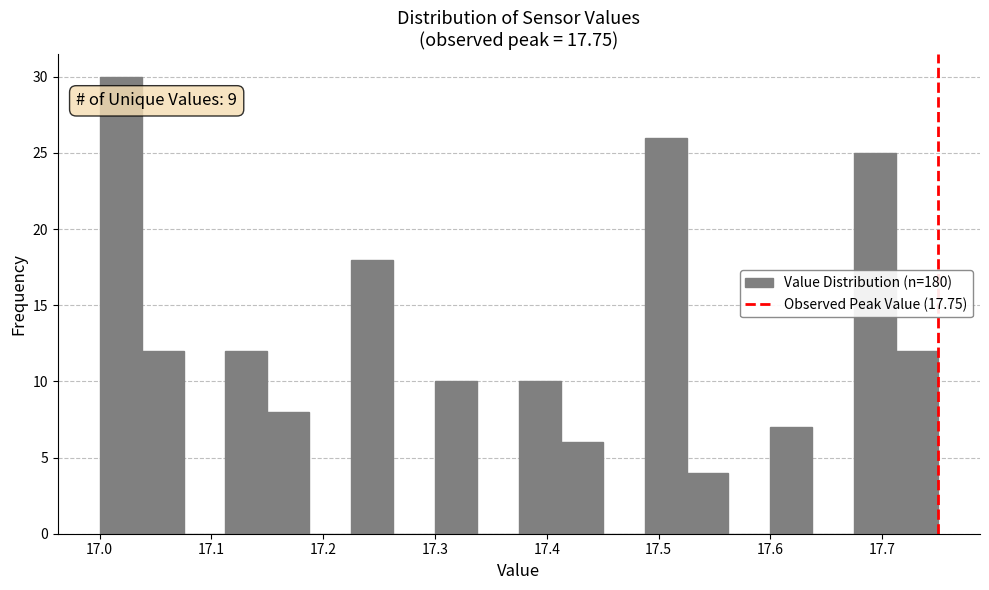

Around what value on the x-axis is the tallest bar? Give the approximate position of its centre, as read against the axis.

17.02